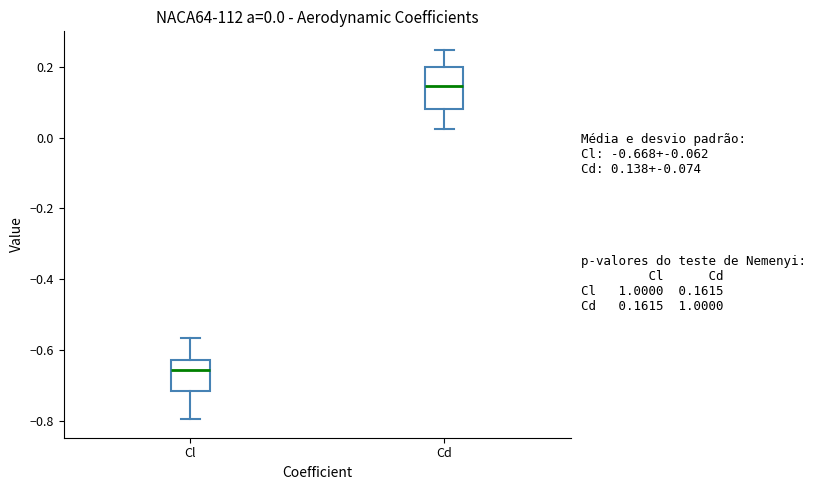

Comparing the boxes themselves (not the whiskers), which one is the tallest?

Cd